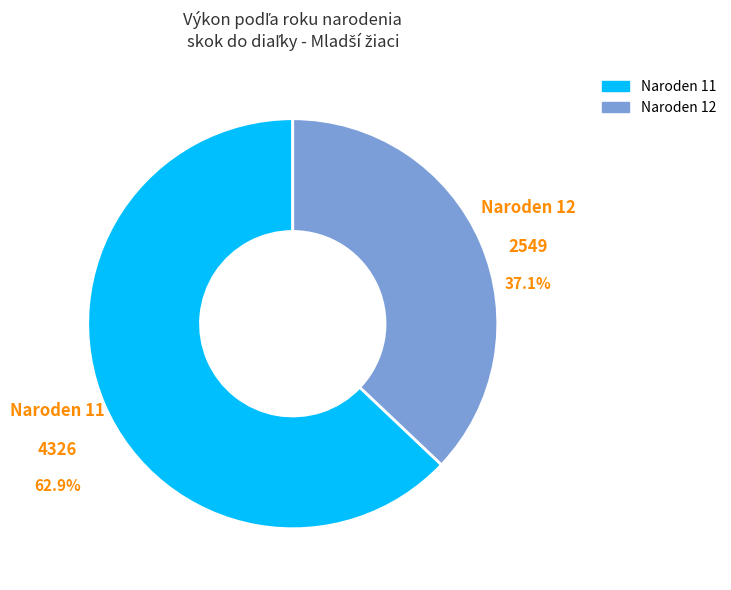

Is there any slice that represents more than half of the pie?

Yes